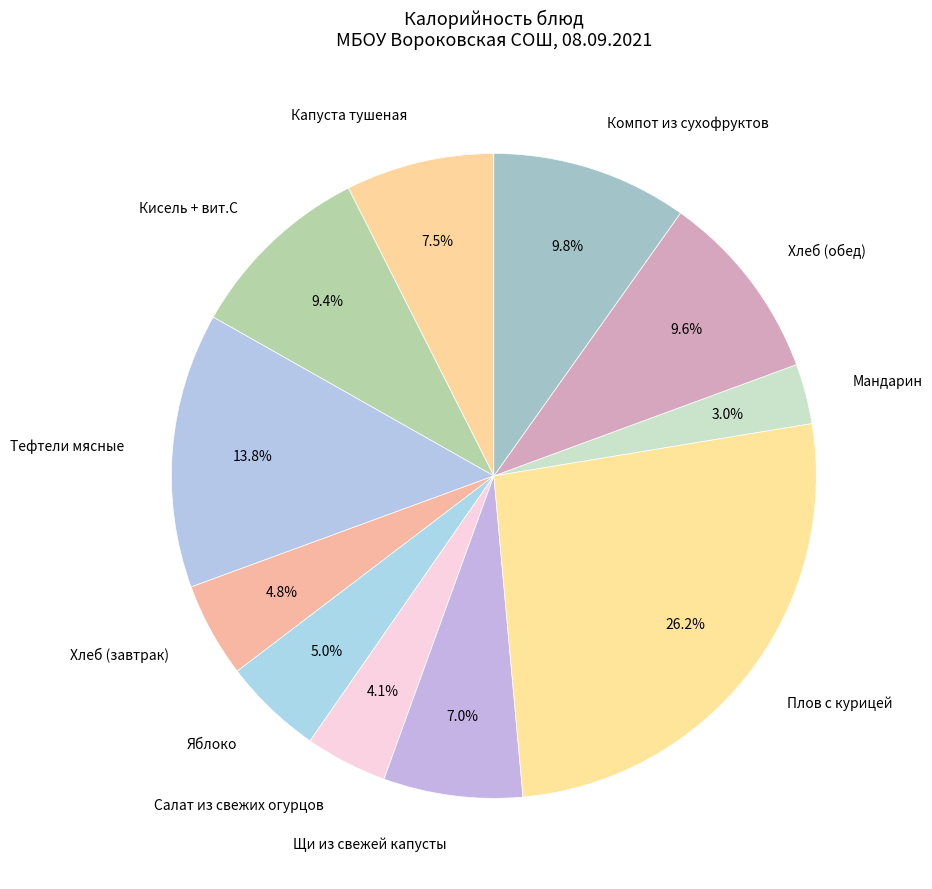

What is the largest slice in the pie chart?

Плов с курицей